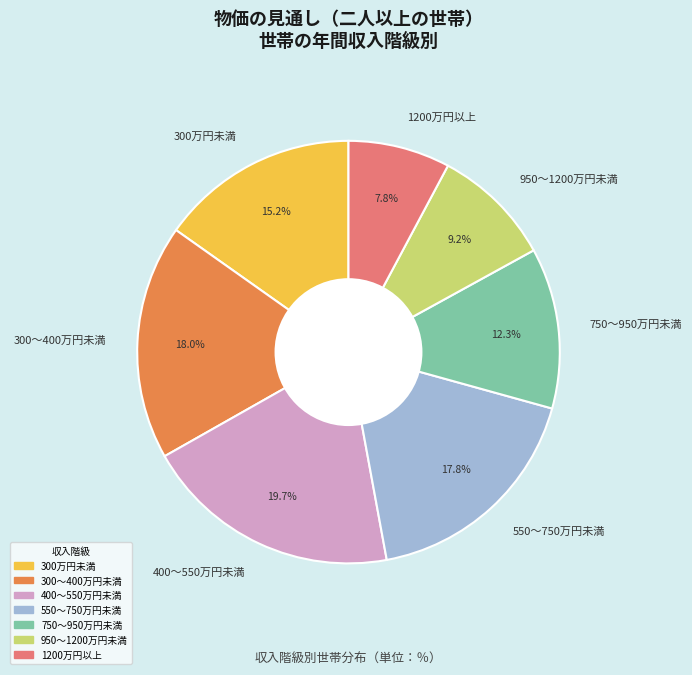

What is the ratio of the value at 300万円未満 to the value at 300～400万円未満?

0.8